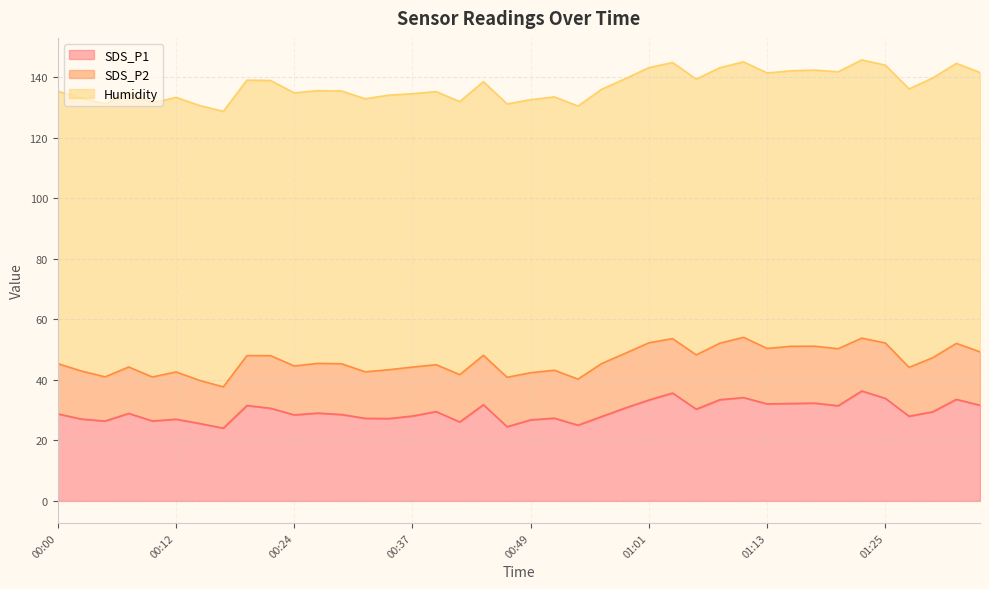

What is the label of the 2nd point from the left?

00:03